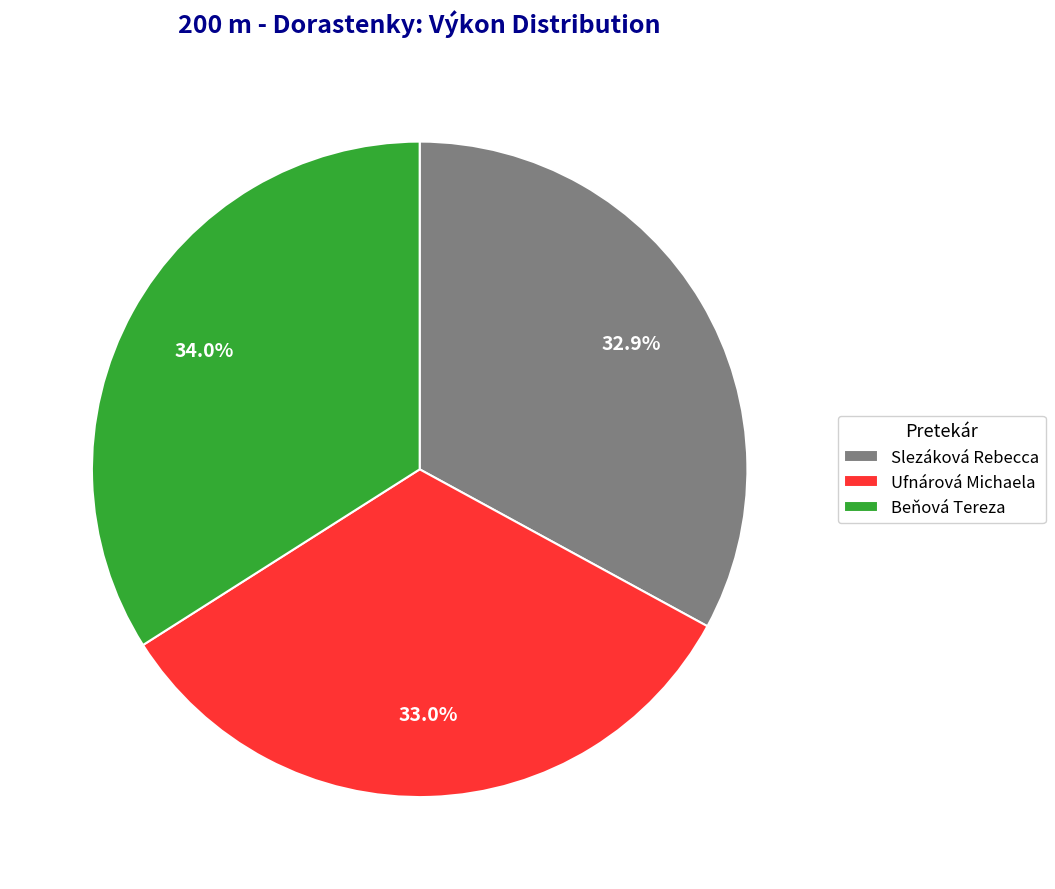

What is the ratio of the value at Beňová Tereza to the value at Slezáková Rebecca?

1.0